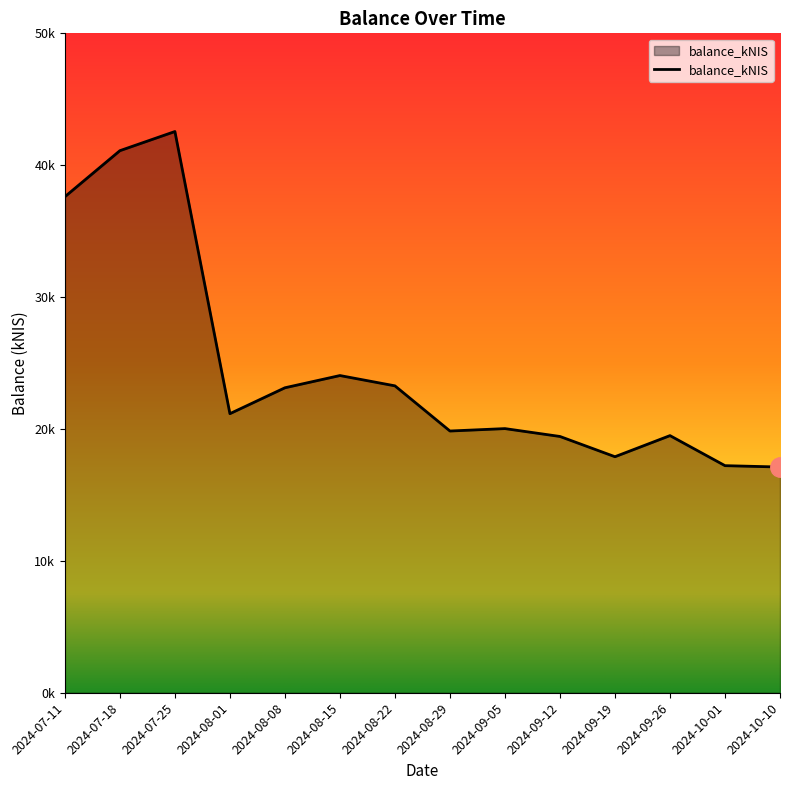

What is the value of the 12th point from the left?

19496.7